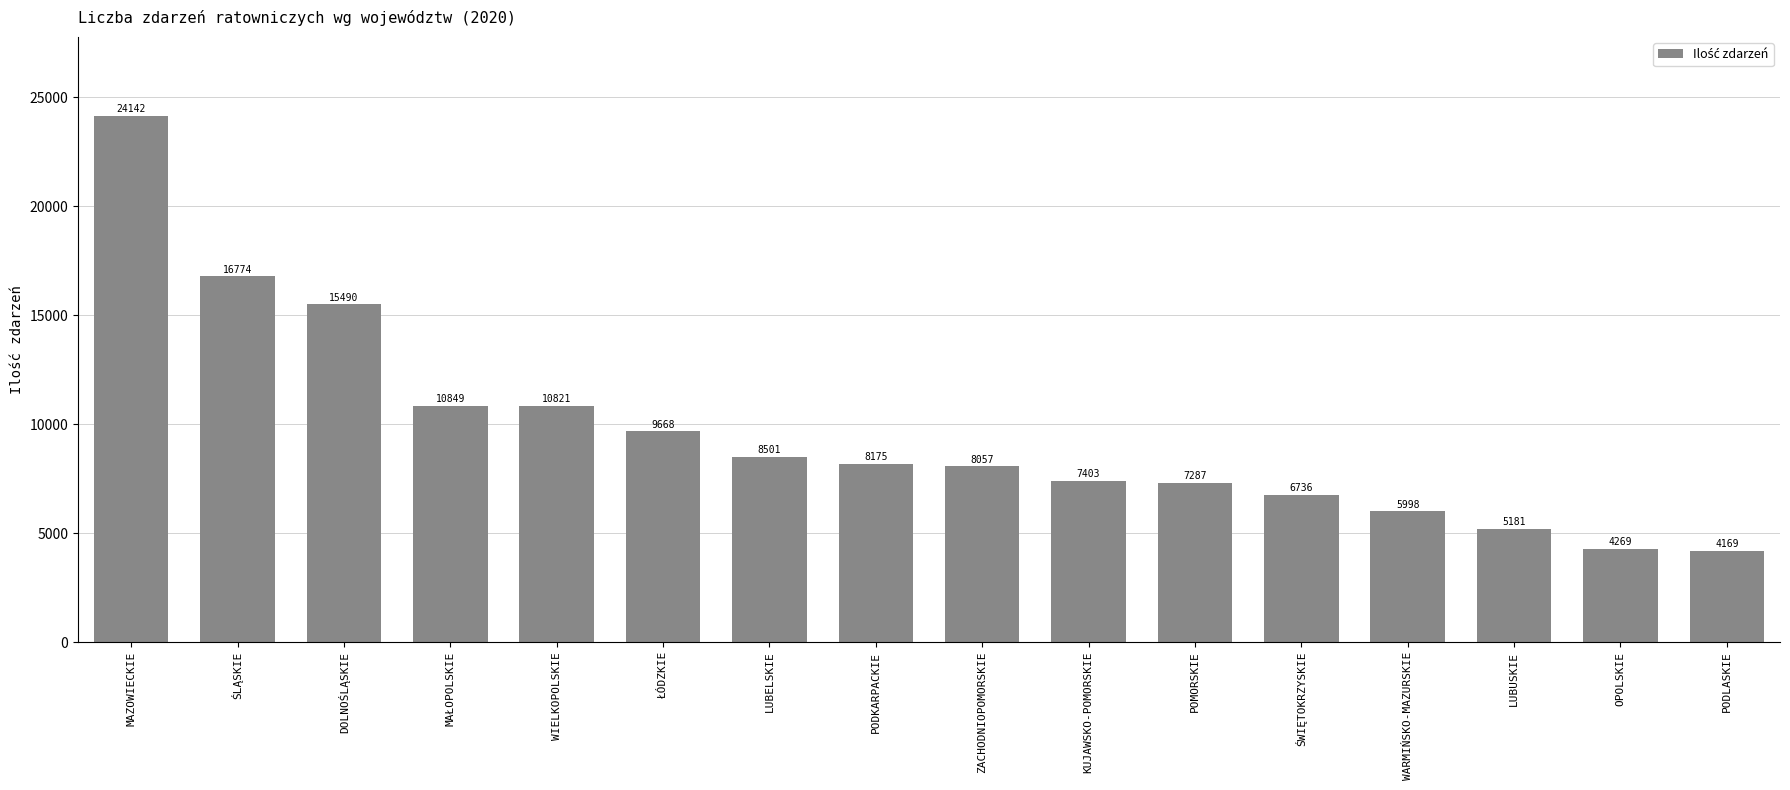

The chart shows a value of 15842 at WIELKOPOLSKIE. True or false?

False